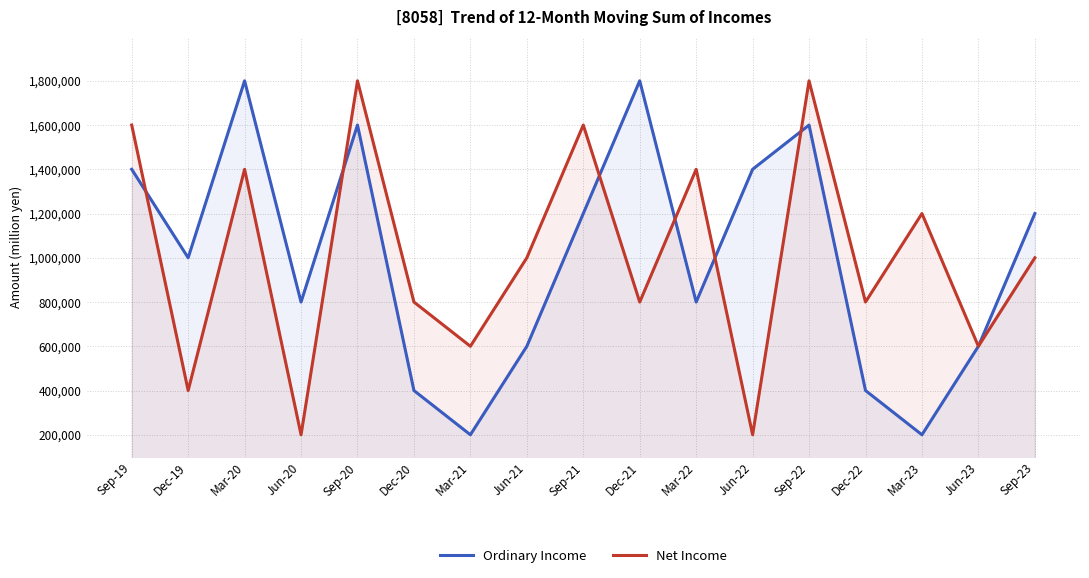

List the series in order of their peak value, lowest first.

Ordinary Income, Net Income